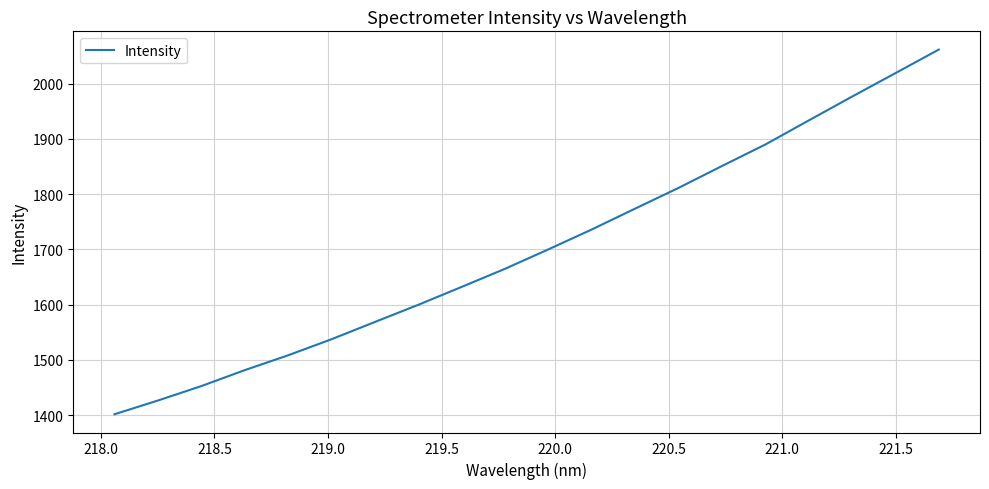

Reading left to right, list all the values displayed in this chart.

1401.6	1426.5	1452.6	1481.5	1508.4	1537.5	1568.7	1599.8	1632.2	1665.0	1700.2	1736.2	1774.0	1811.5	1851.0	1890.0	1933.5	1976.7	2019.2	2061.8